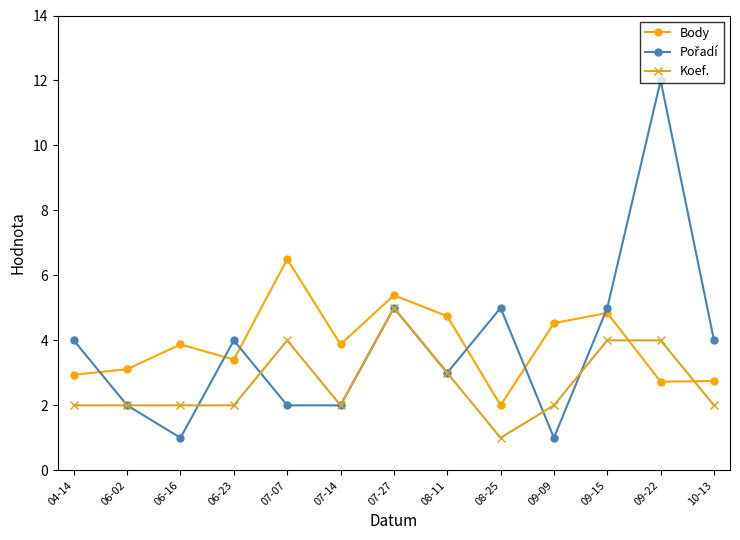

What is the spread (max minus min) of values at 06-02?

1.1